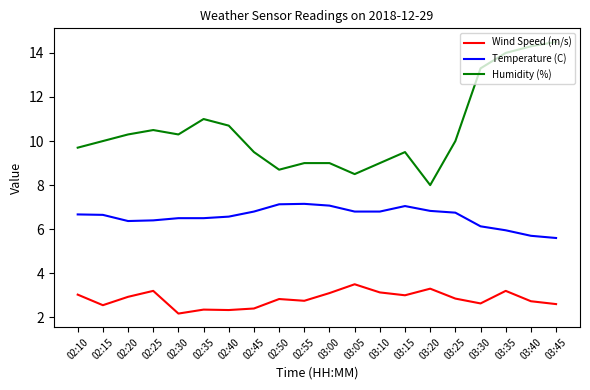

True or false: Humidity (%) and Wind Speed (m/s) intersect in this chart.

False